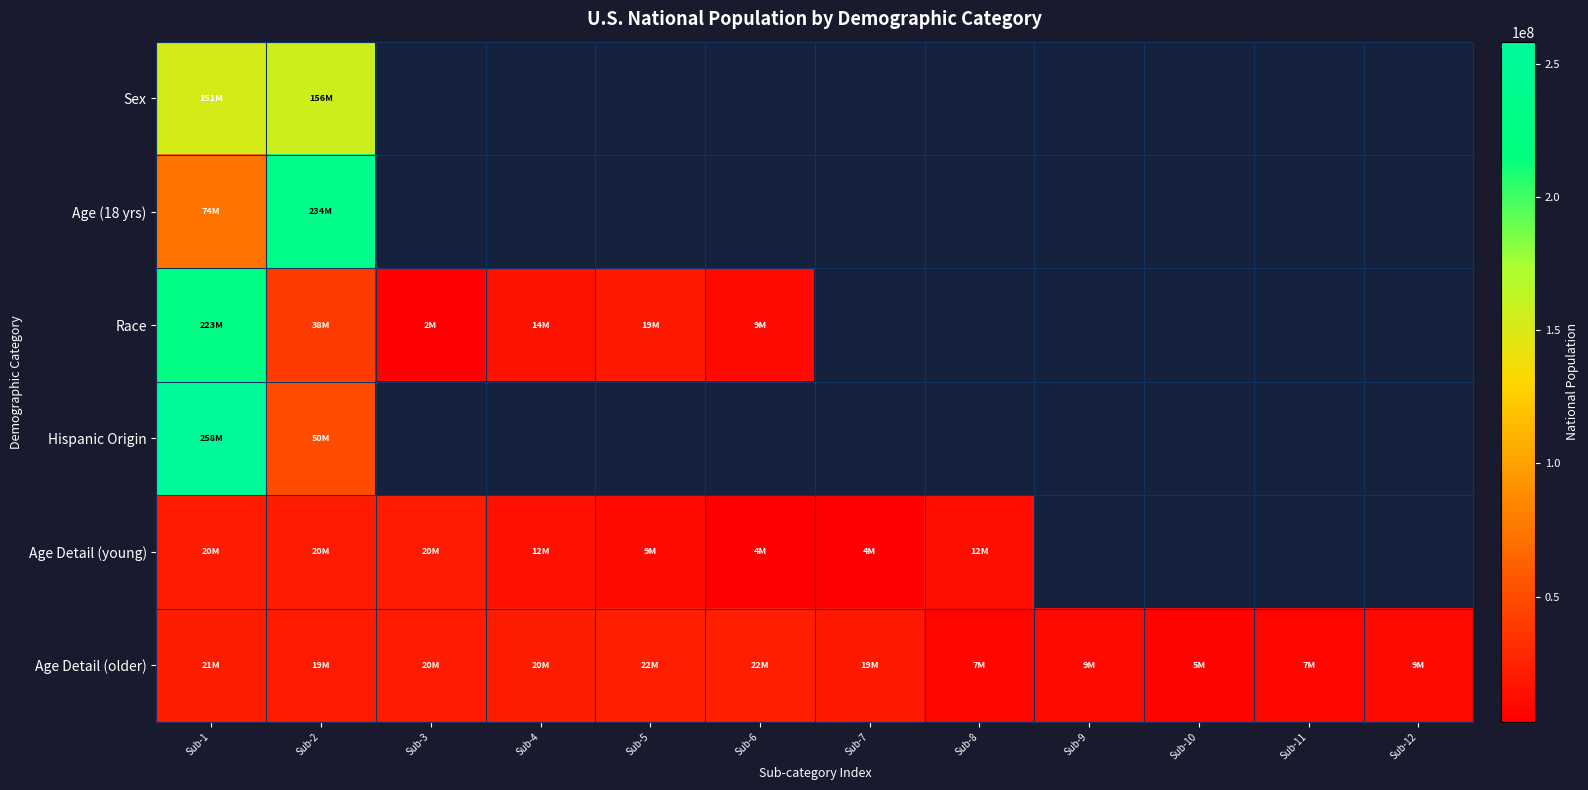

Which series changed the most between Sub-4 and Sub-7?

Age Detail (young)